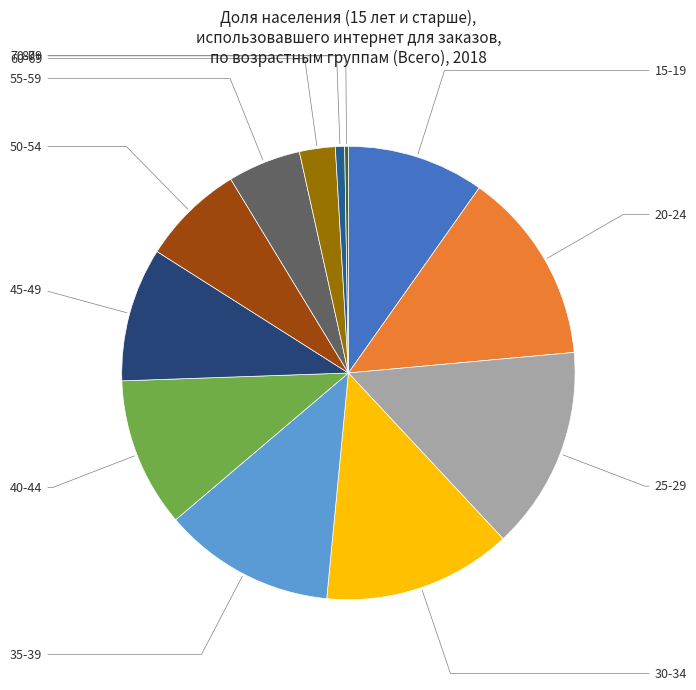

Count the number of slices in the pie.

12